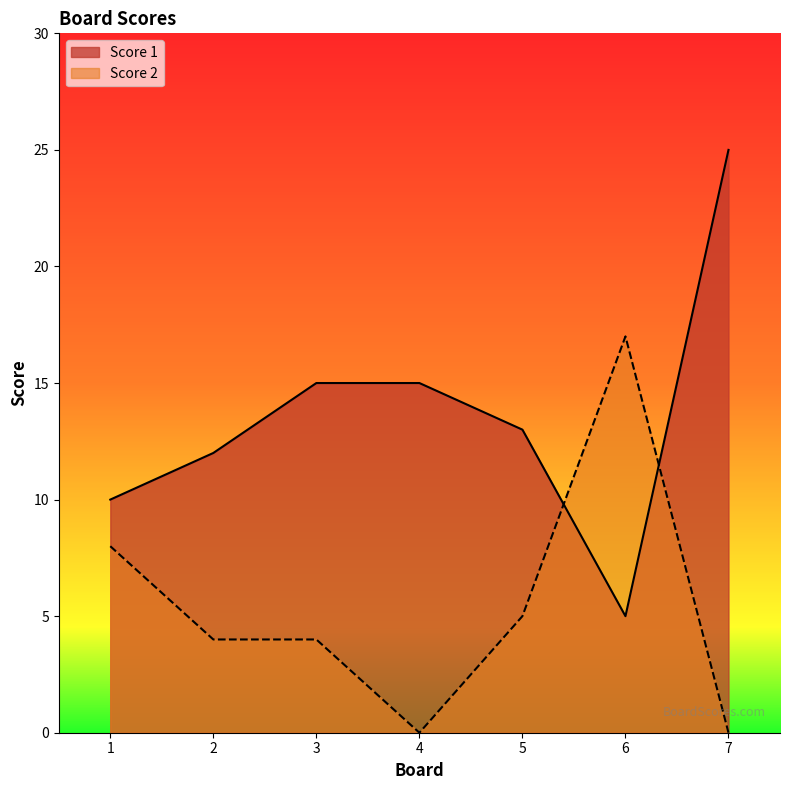

List the series in order of their overall mean, lowest first.

Score 2, Score 1